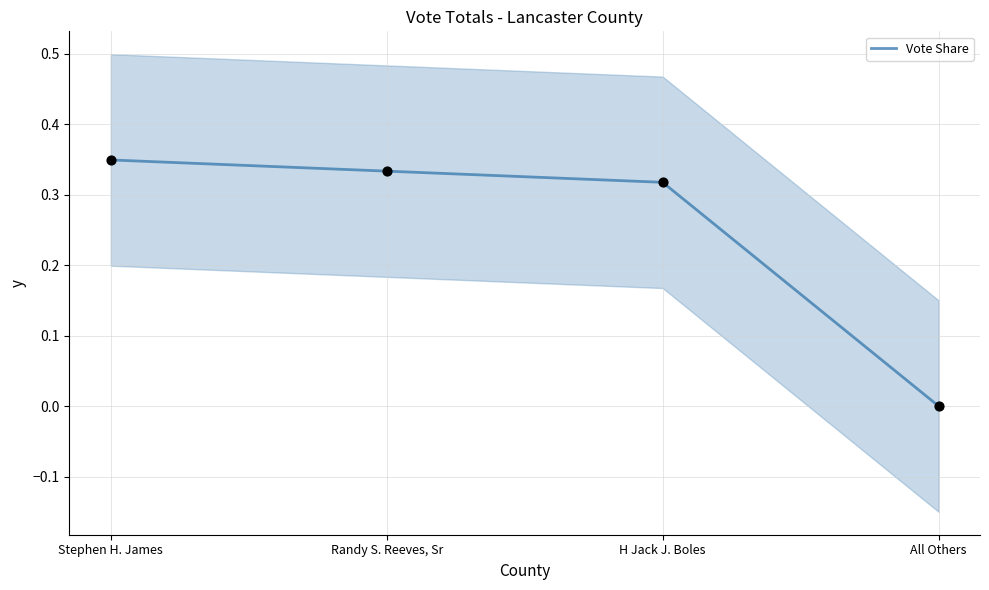

Between Stephen H. James and Randy S. Reeves, Sr, which is larger?

Stephen H. James